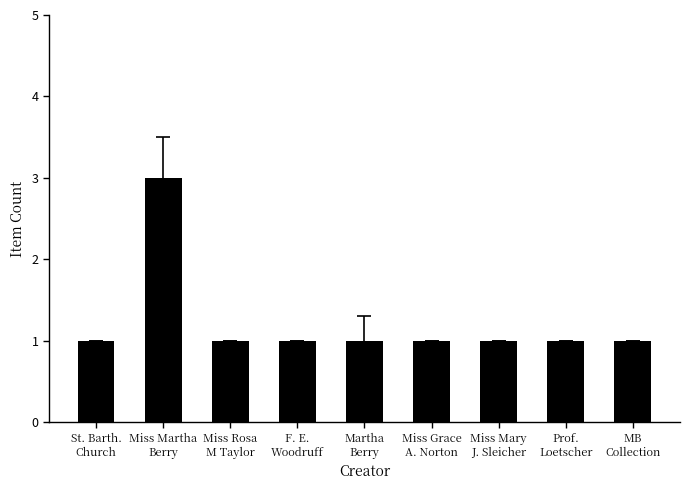

What is the average value?

1